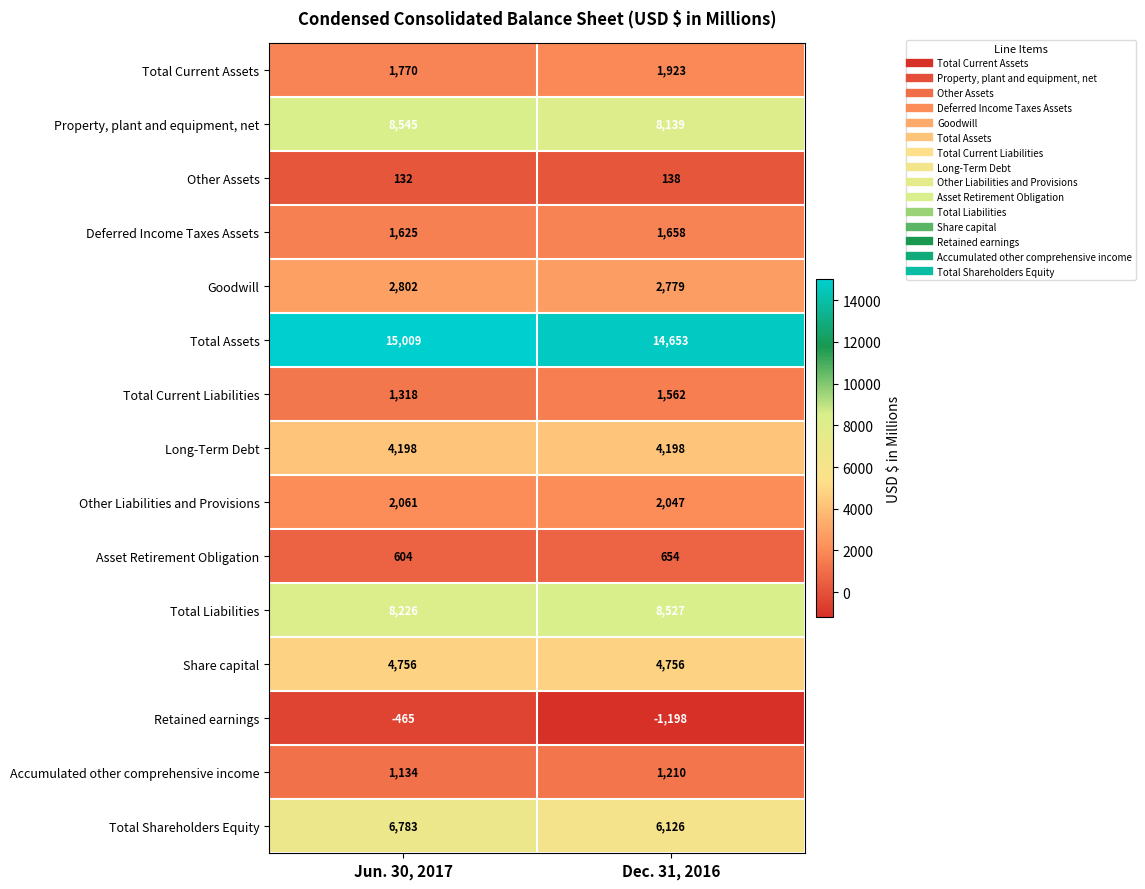

Which series changed the most between Jun. 30, 2017 and Dec. 31, 2016?

Retained earnings